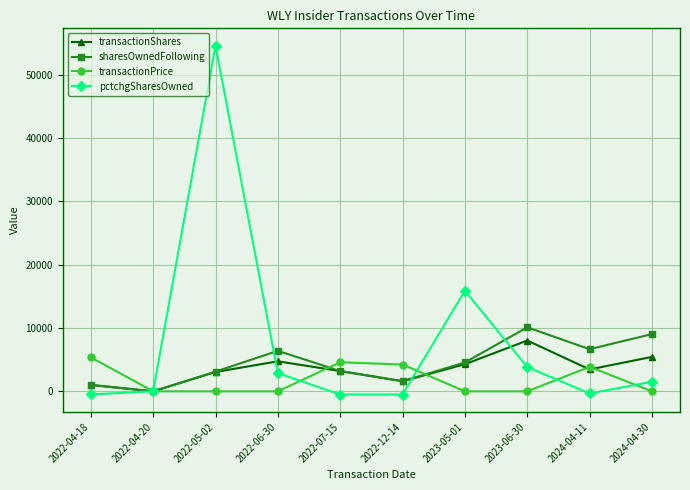

At which category is the sum across all series the highest?

2022-05-02